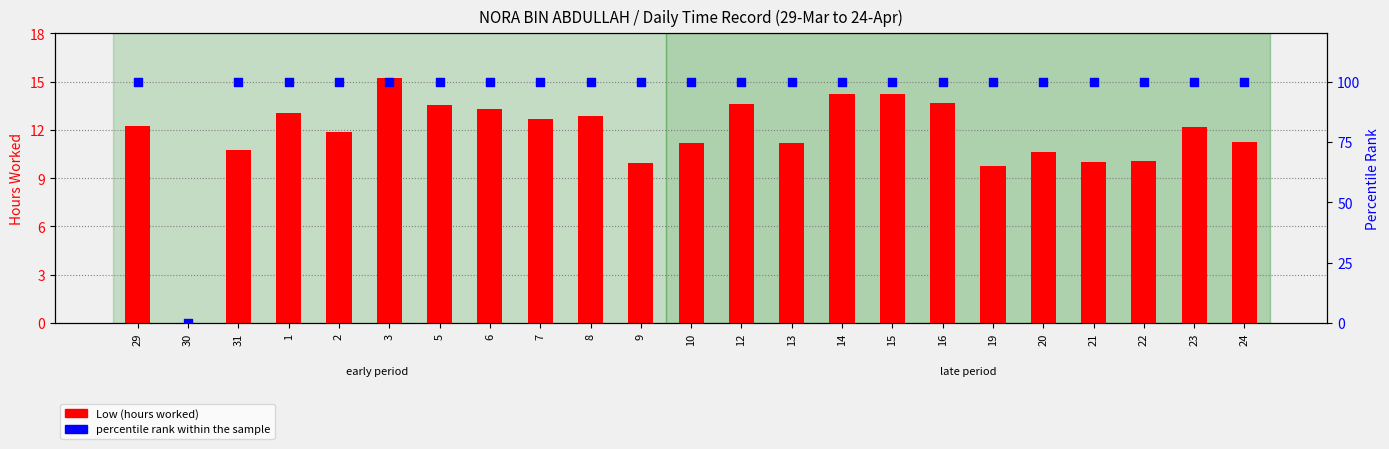

At how many categories does at least one series exceed 30?

22